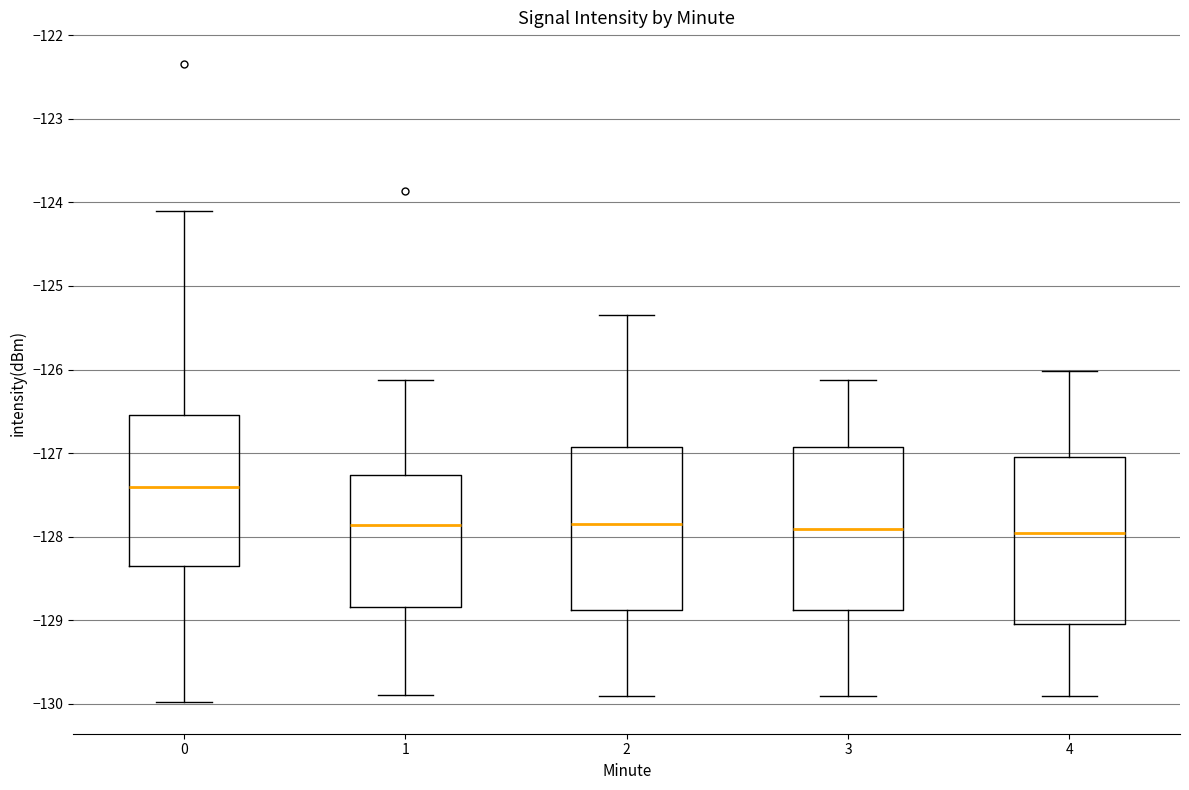

Which box's median line is the highest?

0